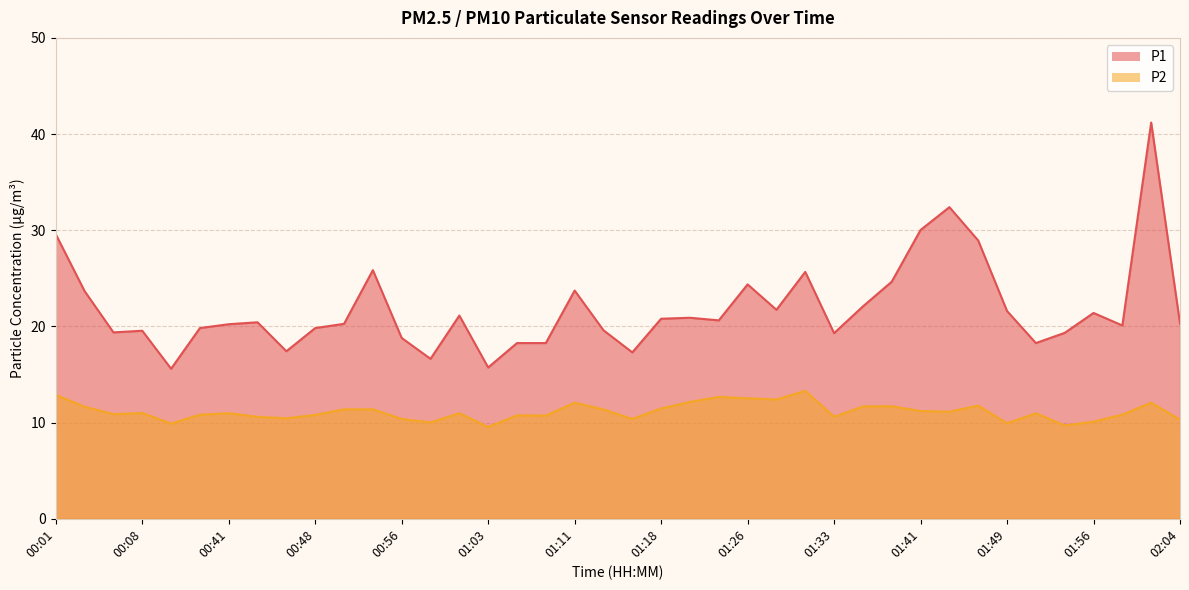

What is the difference between the maximum and minimum values in the P1 series?

25.6